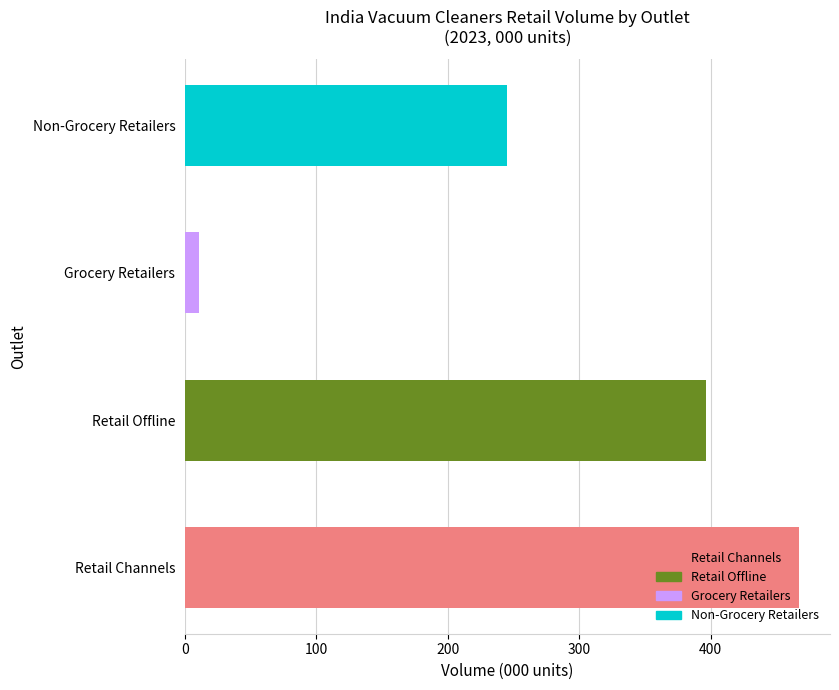

Which series has the largest total across all categories?

Retail Channels